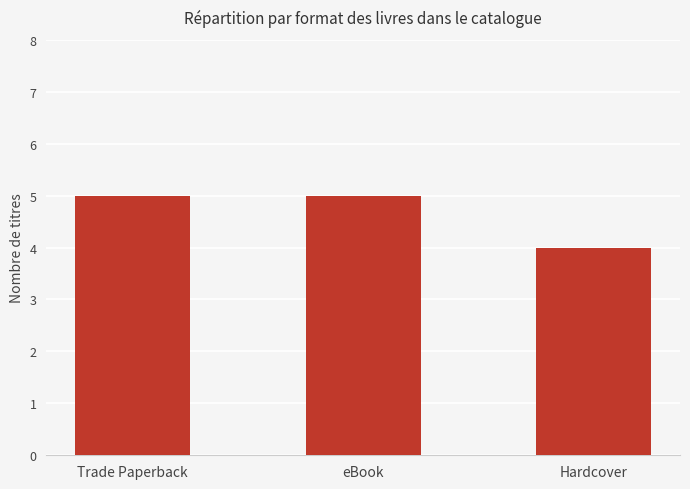

Reading left to right, list all the values displayed in this chart.

5	5	4